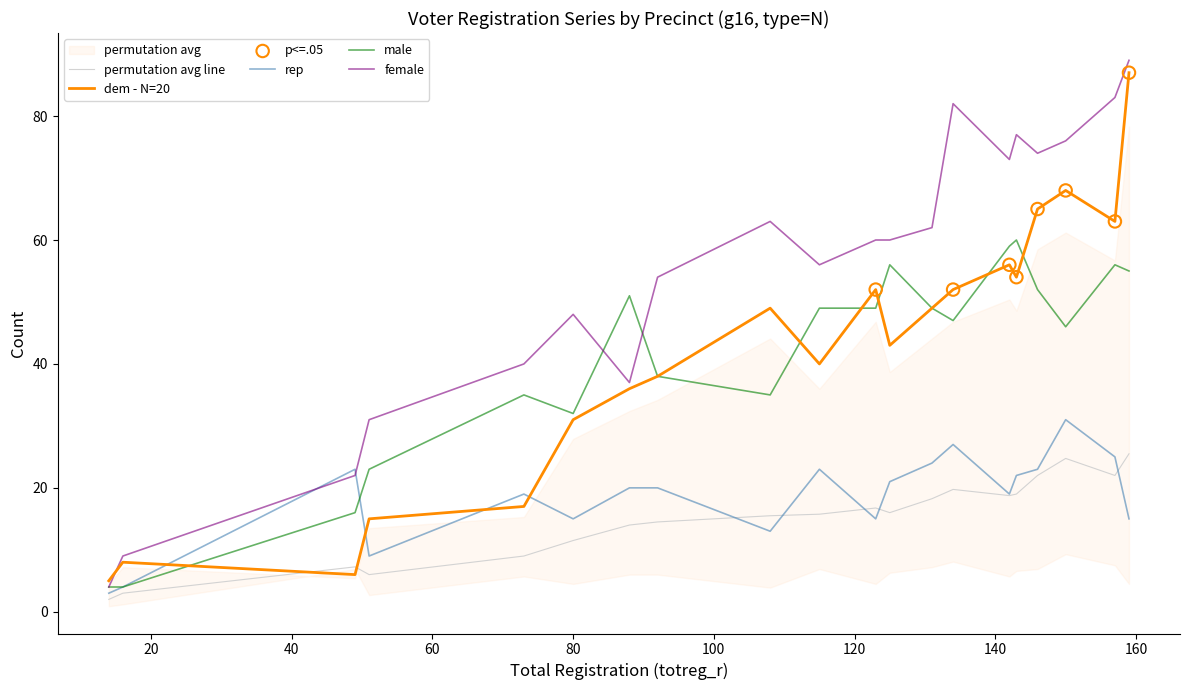

At how many categories does at least one series exceed 30?

17